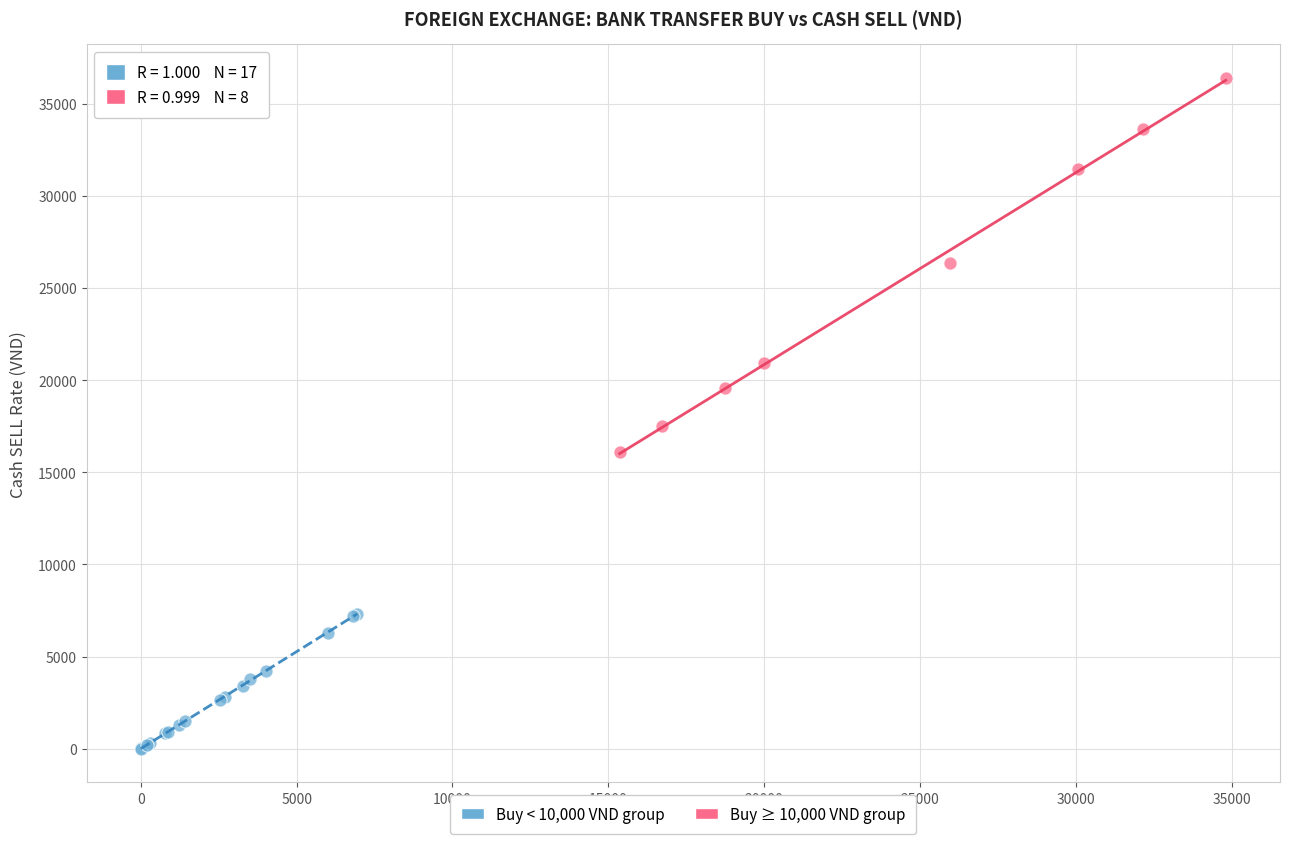

Which series reaches the maximum Y coordinate?

Buy ≥ 10,000 VND group